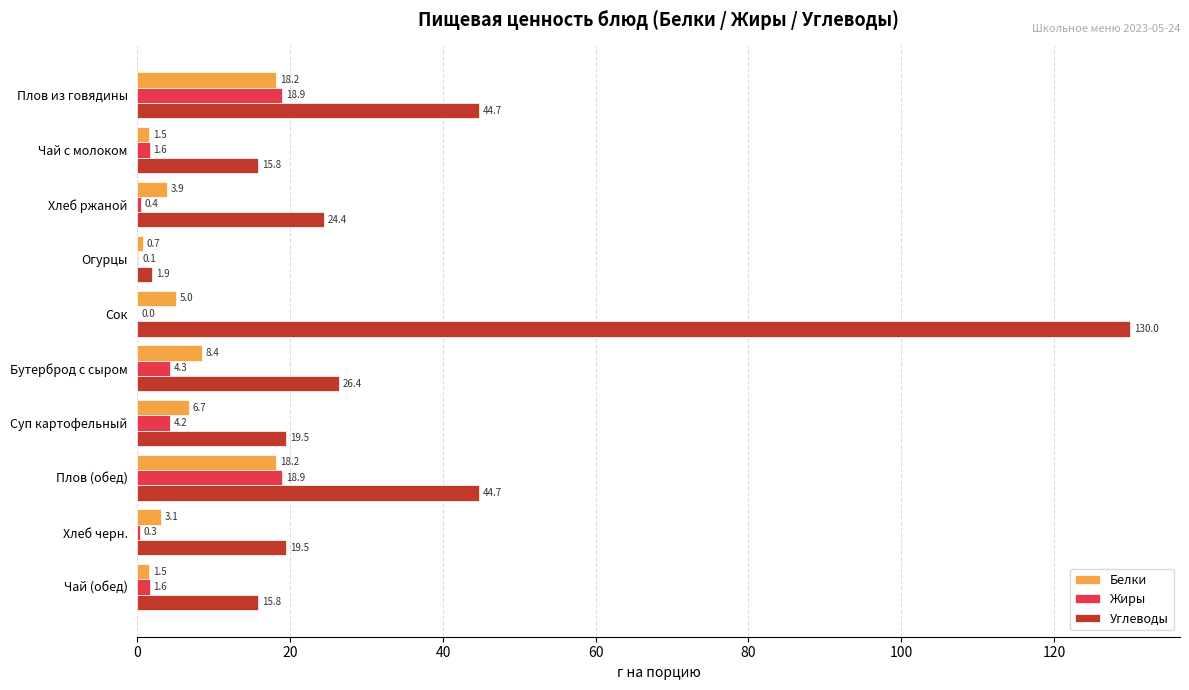

Which series has the largest total across all categories?

Углеводы